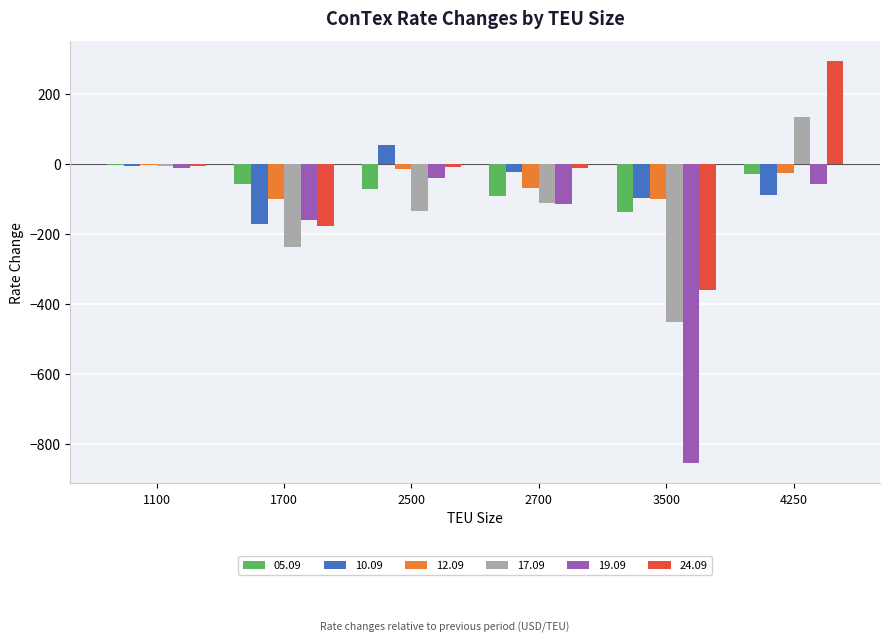

Which series has the widest spread of values?

19.09